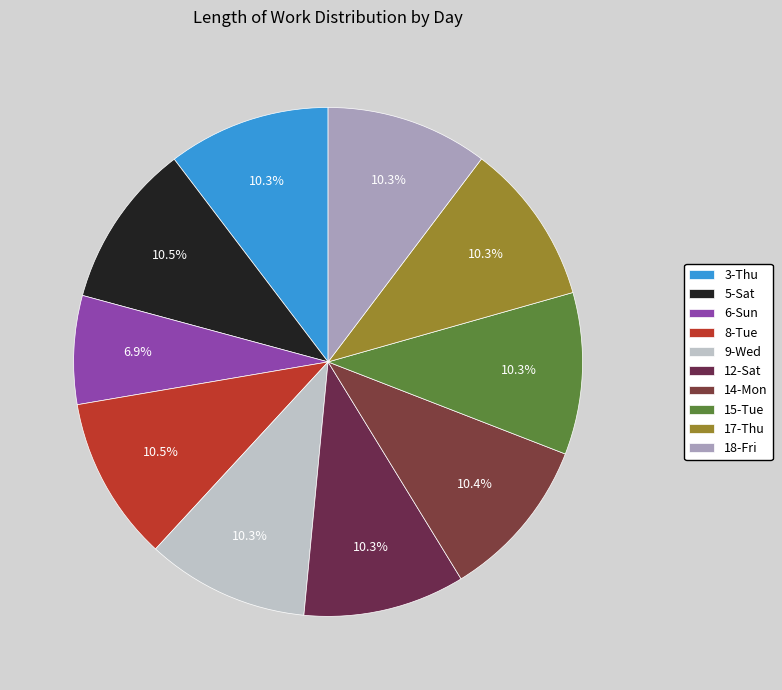

Do 9-Wed and 5-Sat together represent more than half of the pie?

No